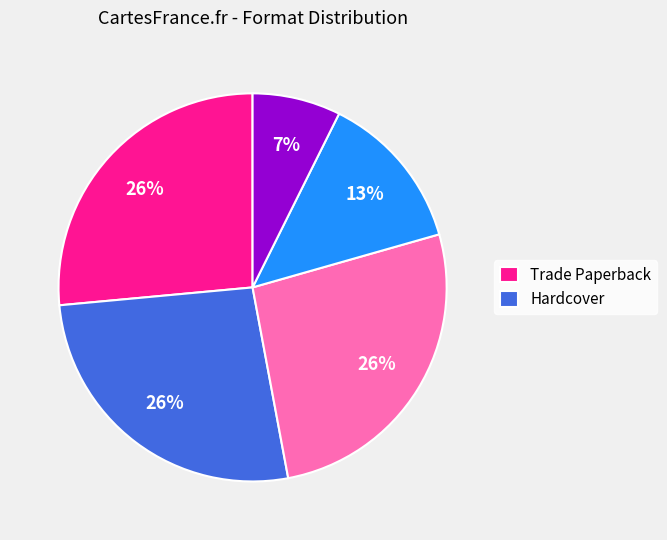

To the nearest percent, what is the difference between the largest and smallest slice percentages?

19%